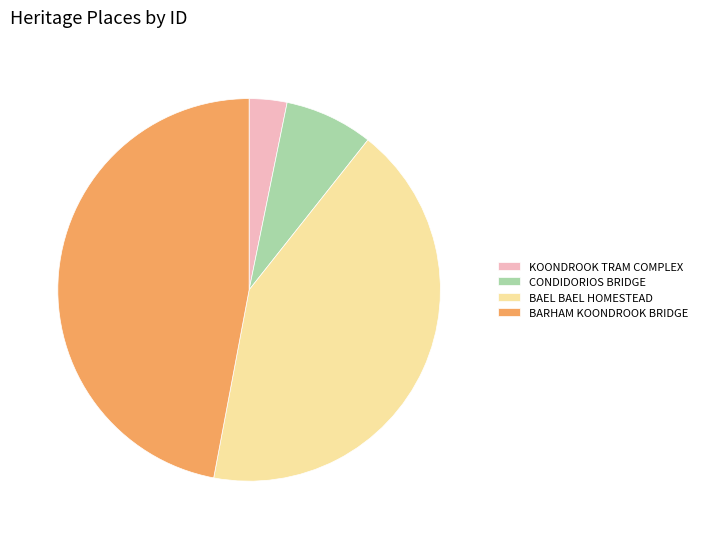

What is the largest slice in the pie chart?

BARHAM KOONDROOK BRIDGE